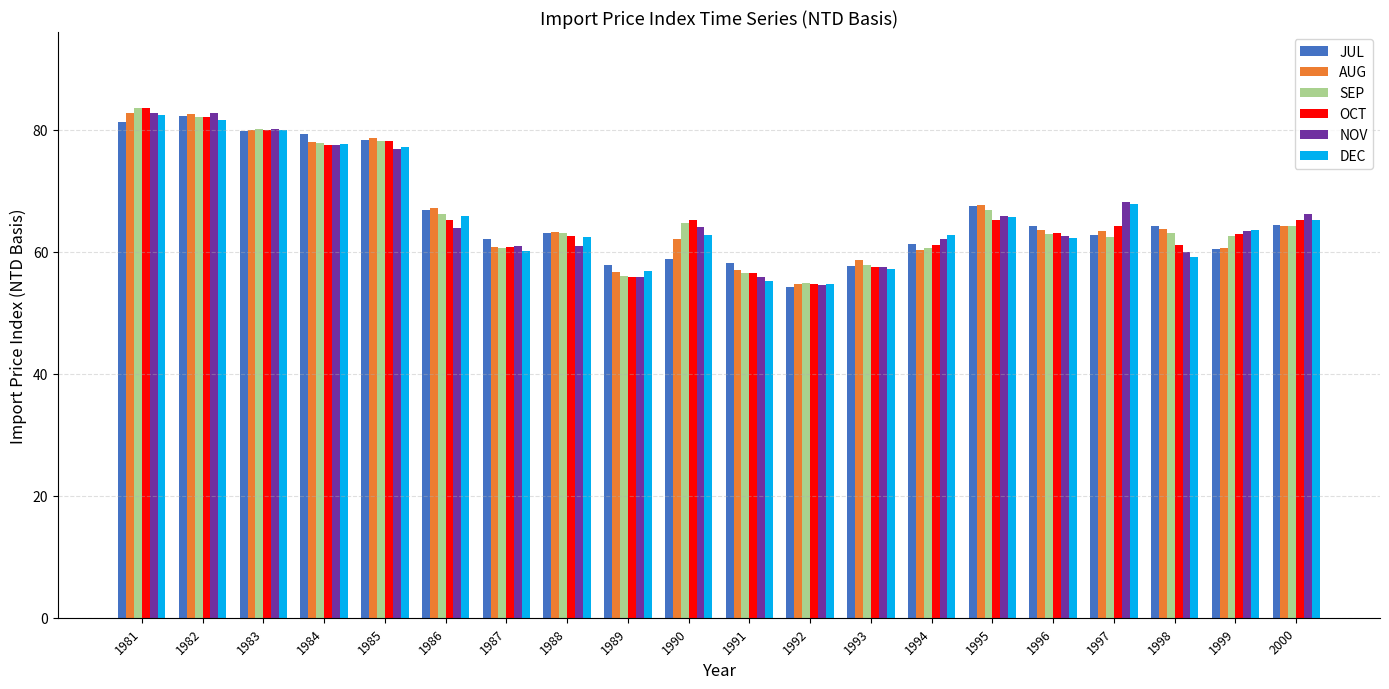

What is the minimum value for JUL?

54.2